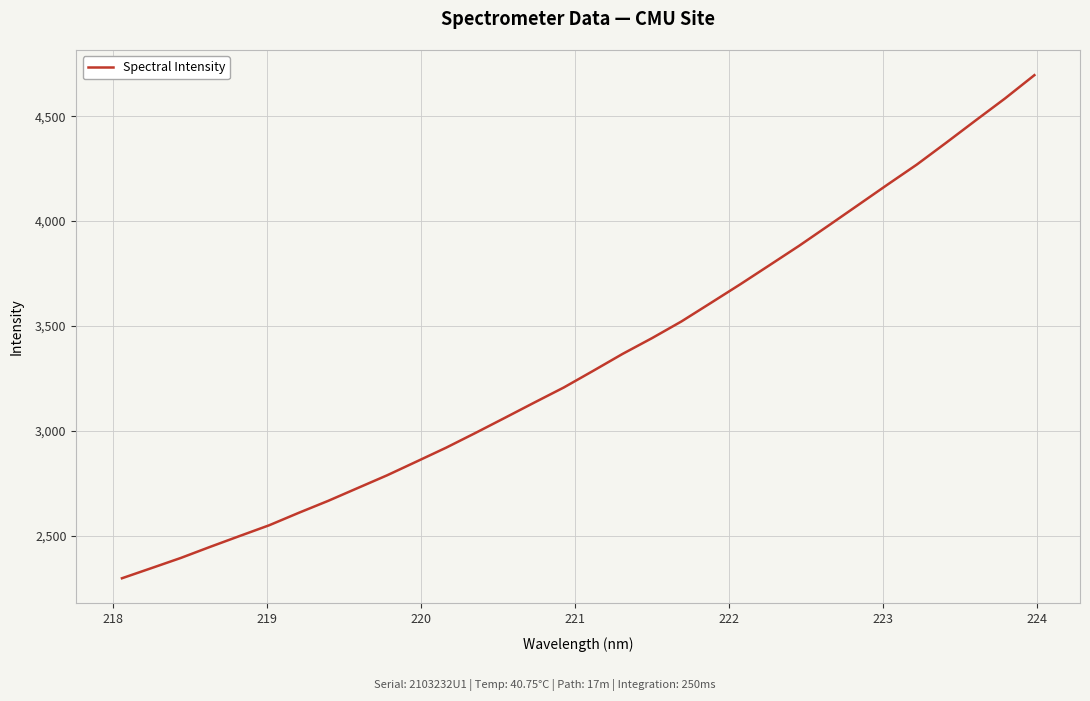

Is this an area chart (filled region under the line)?

No